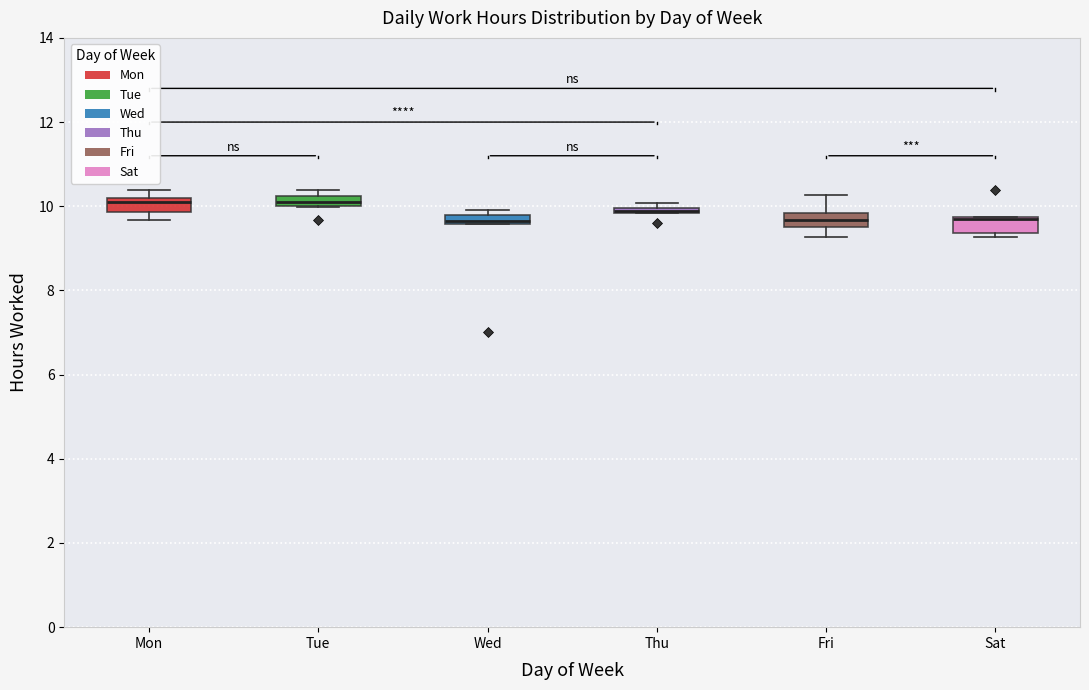

Where does the upper whisker of the box for Fri end on the y-axis? The values are not printed on the chart, so give them approximately, as read against the axis.

10.2